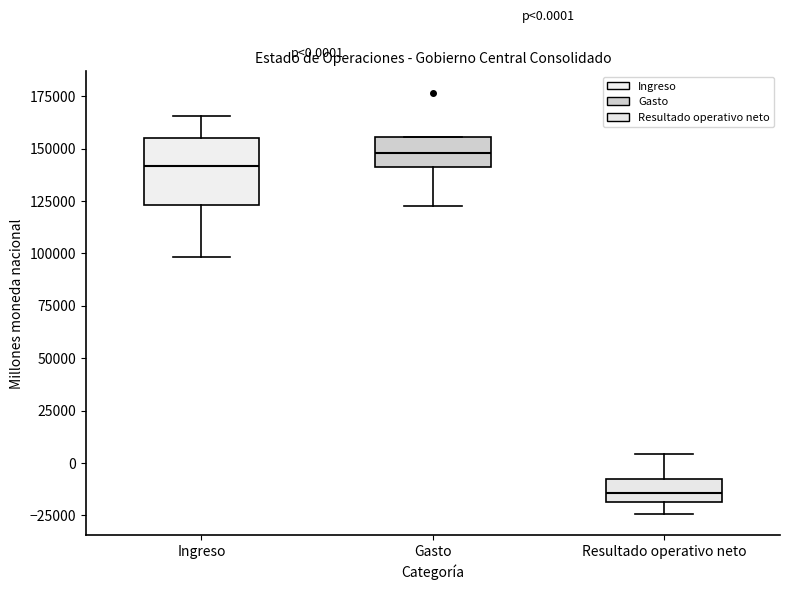

Which box is the tallest, from its lower edge to its upper edge?

Ingreso